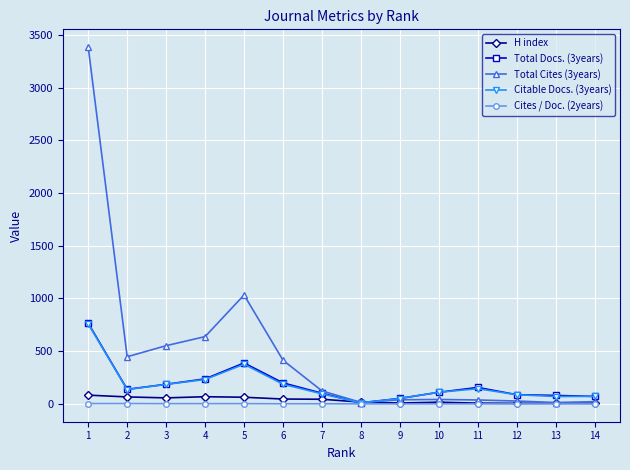

Which series has the largest range (max minus min)?

Total Cites (3years)